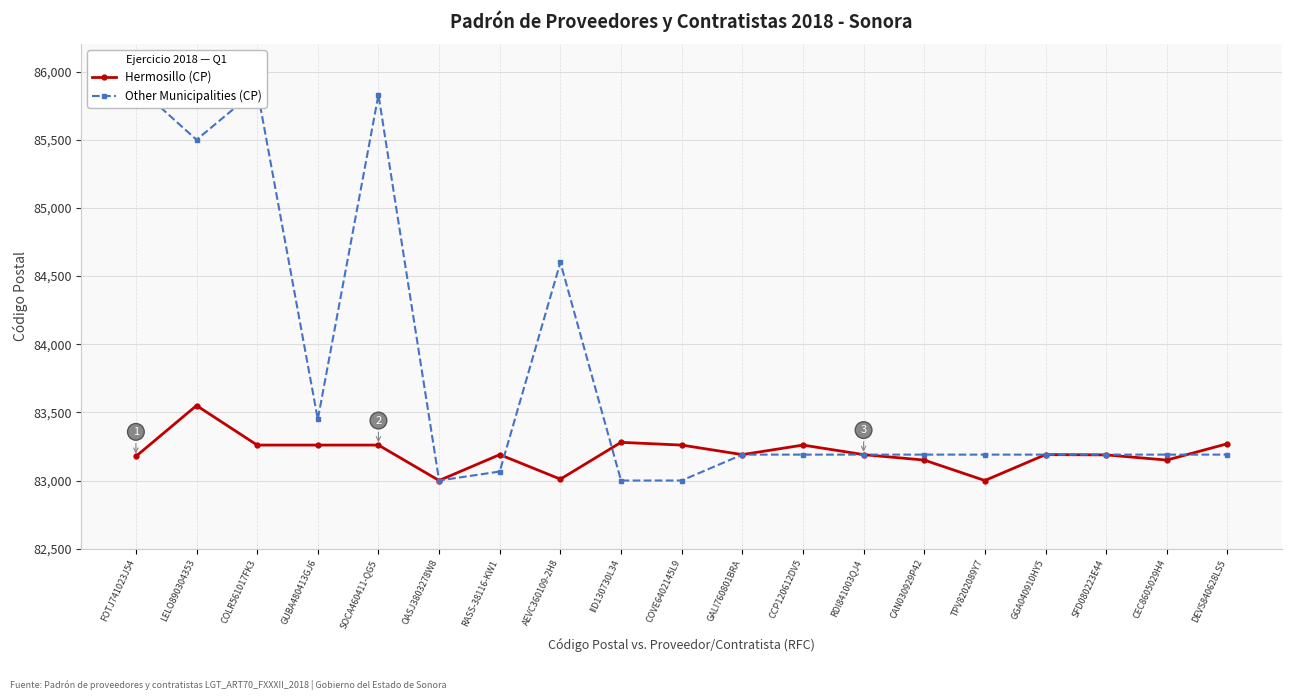

Is it true that Hermosillo (CP) equals 83190 at RASS-38116-KW1?

True